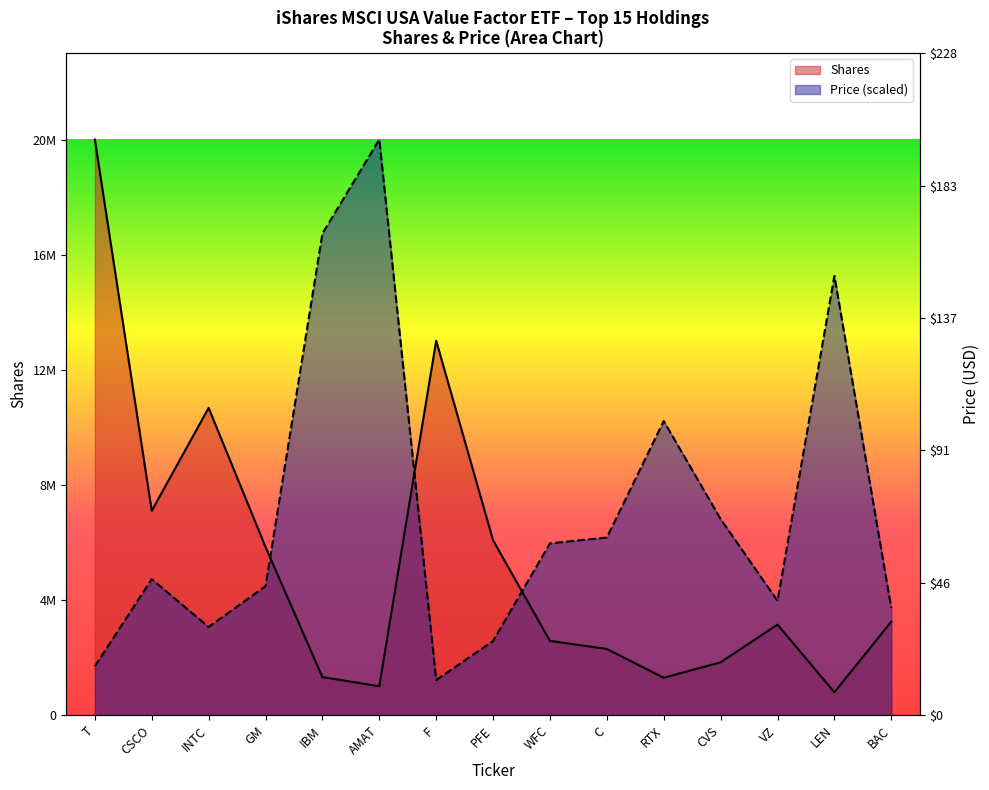

True or false: Shares has more than 2 interior local peaks.

True